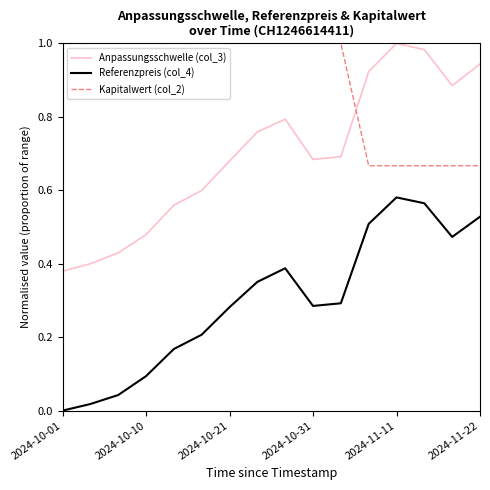

Which series has the largest total across all categories?

Kapitalwert (col_2)